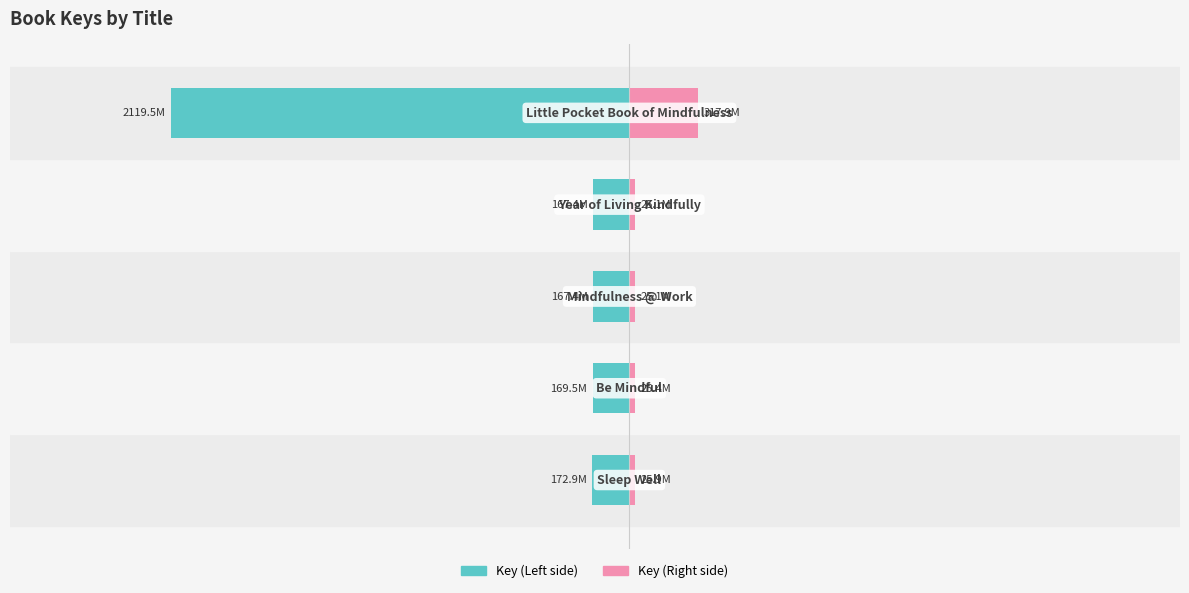

How many bars are there in total?

10